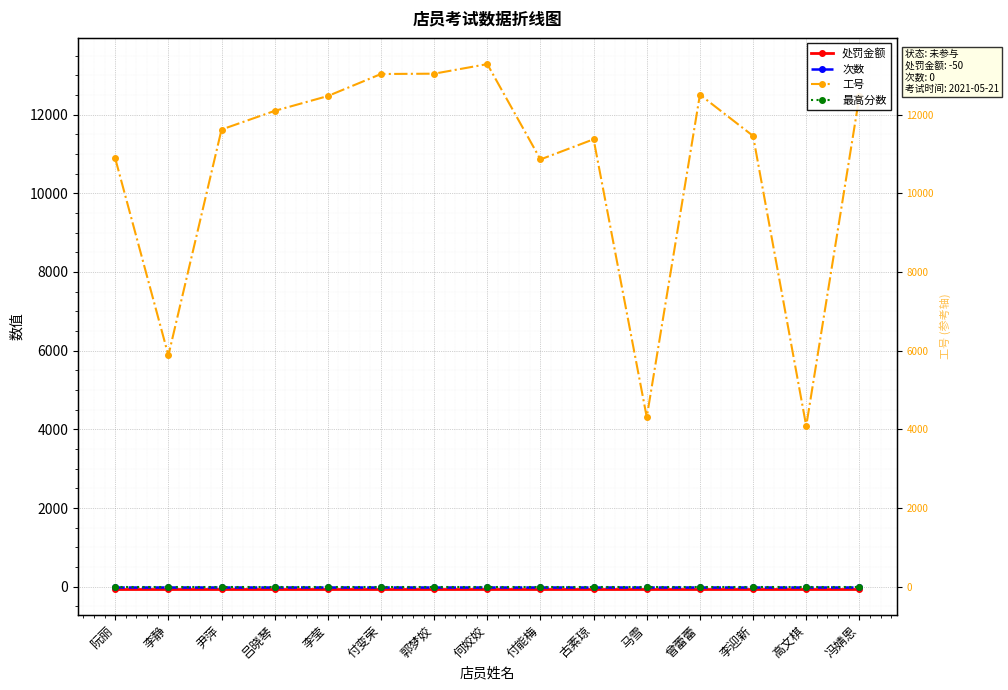

Reading right to left, what are all the values shown in this chart?

处罚金额: -50	-50	-50	-50	-50	-50	-50	-50	-50	-50	-50	-50	-50	-50	-50
次数: 0	0	0	0	0	0	0	0	0	0	0	0	0	0	0
工号: 12462	4086	11458	12505	4311	11372	10860	13282	13039	13031	12471	12094	11620	5880	10886
最高分数: 0	0	0	0	0	0	0	0	0	0	0	0	0	0	0